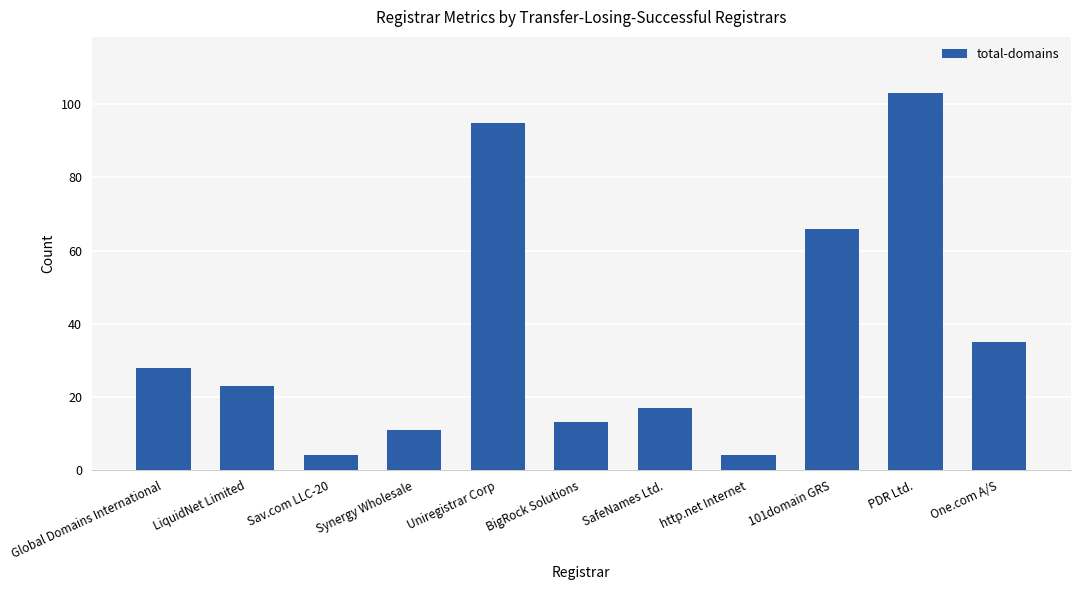

Which has a higher value, Synergy Wholesale or Global Domains International?

Global Domains International